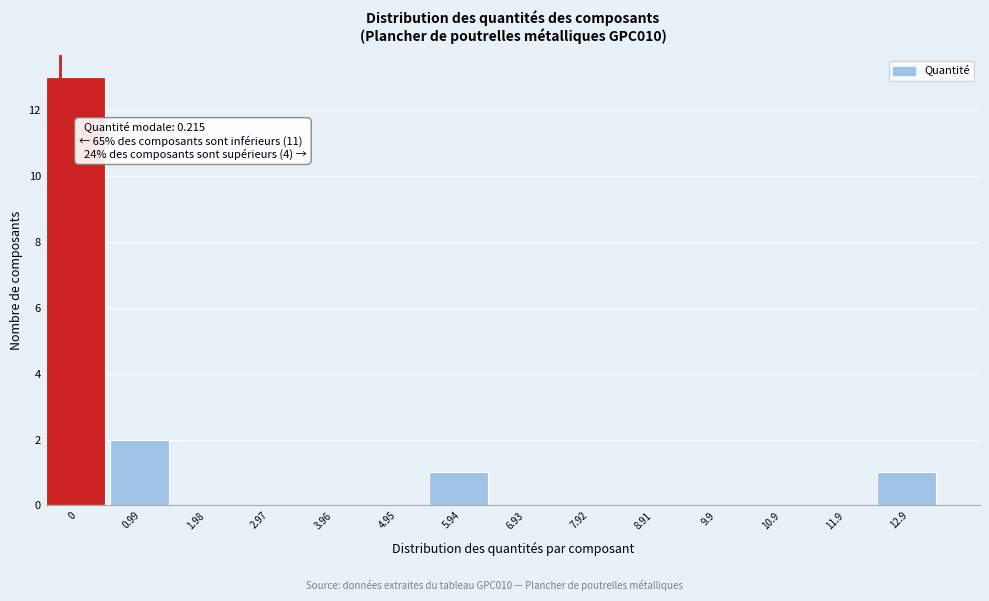

Reading left to right, extract all data points from this chart.

0=13	0.99=2	1.98=0	2.97=0	3.96=0	4.95=0	5.94=1	6.93=0	7.92=0	8.91=0	9.9=0	10.9=0	11.9=0	12.9=1